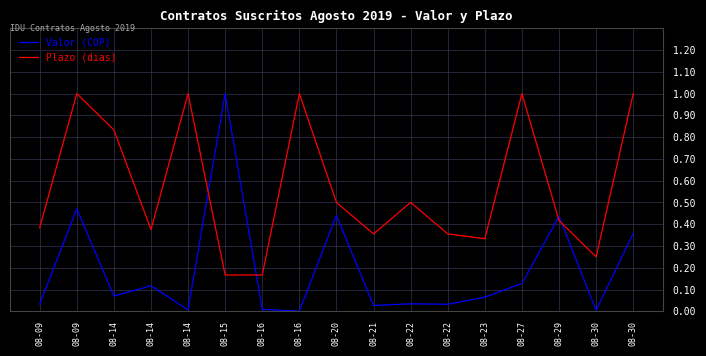

What is the difference between the Valor (COP) values at 08-14 and 08-20?

0.4